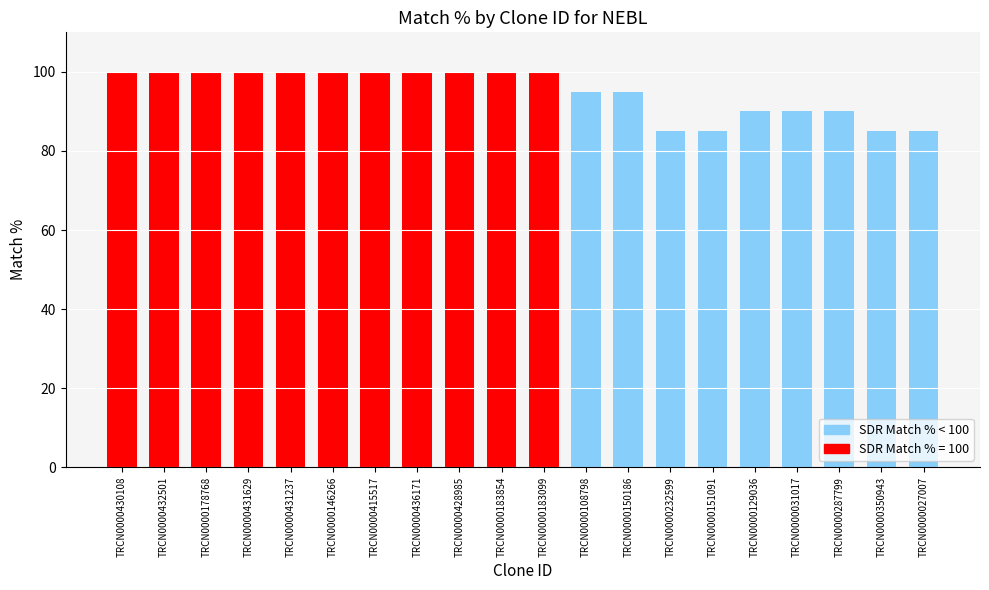

What position from the right is TRCN0000436171?

13